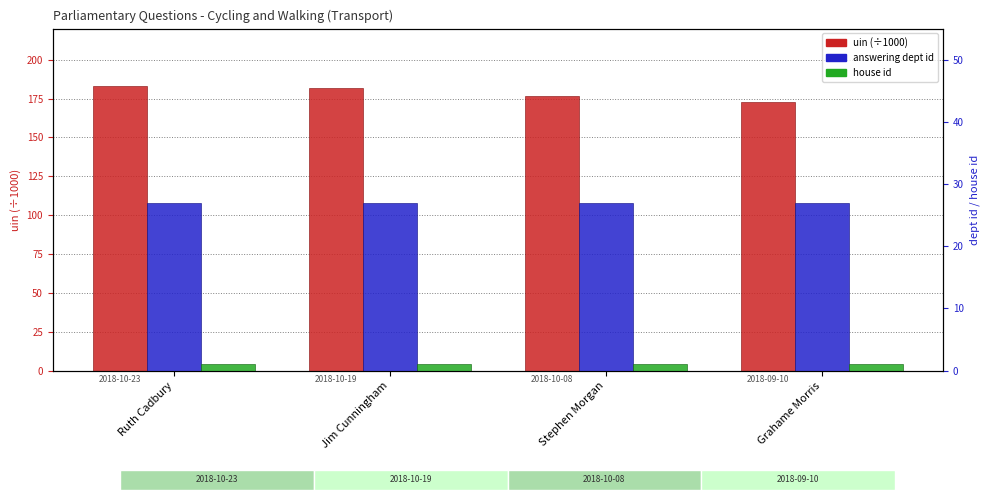

How many groups of bars are there?

4